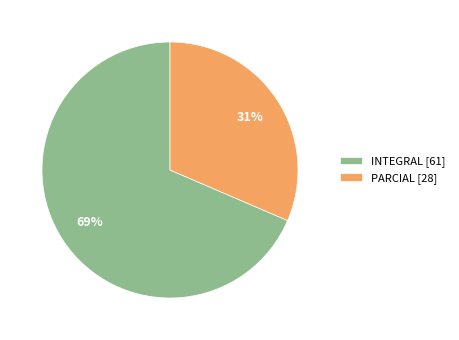

Is it true that PARCIAL is 43% of the pie?

False